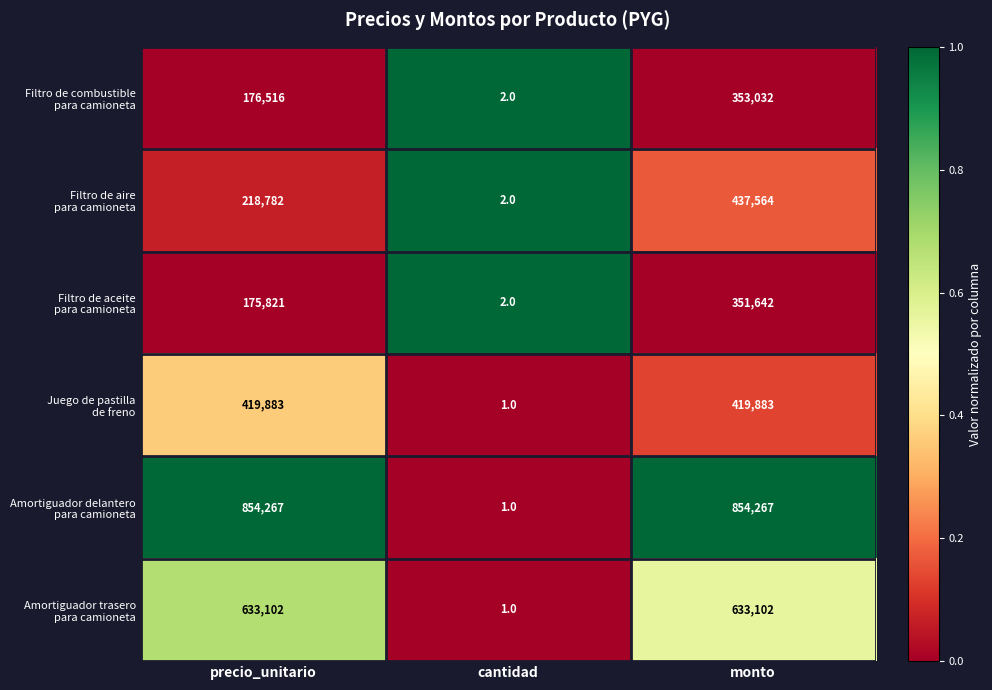

What is the total value across all series at monto?

3049490